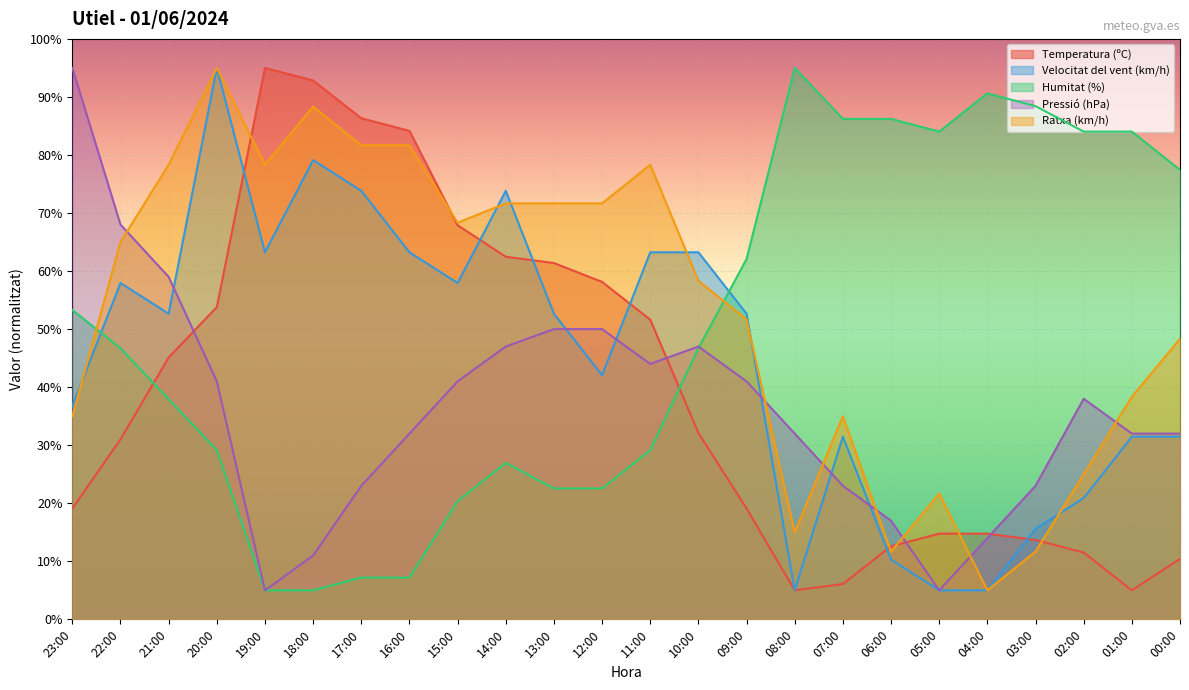

Which series ends up on top after the final intersection of Humitat (%) and Pressió (hPa)?

Humitat (%)